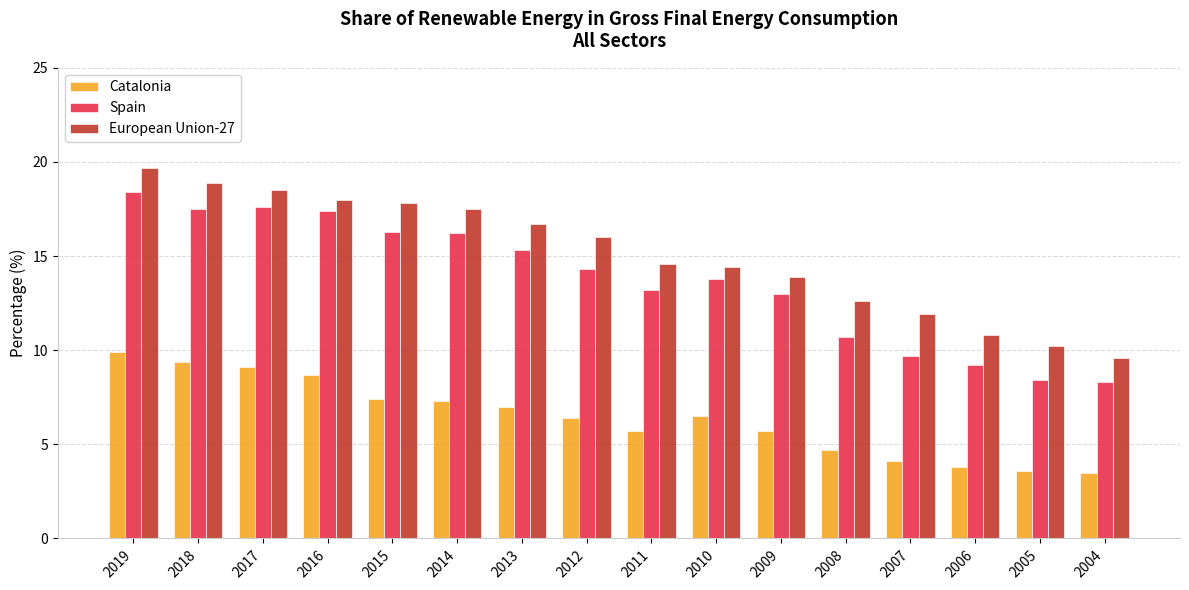

What is the value of the Catalonia bar at the 11th from the left?

5.7